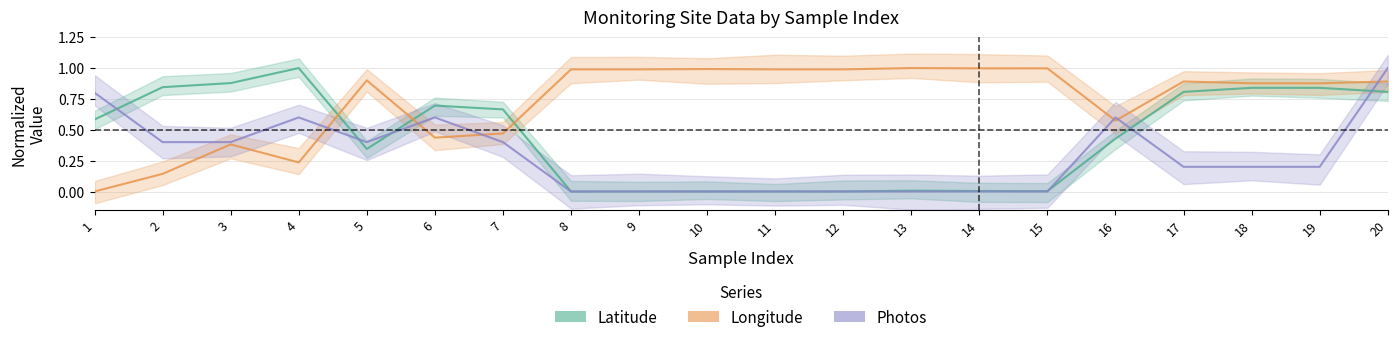

How many lines are shown in the chart?

3